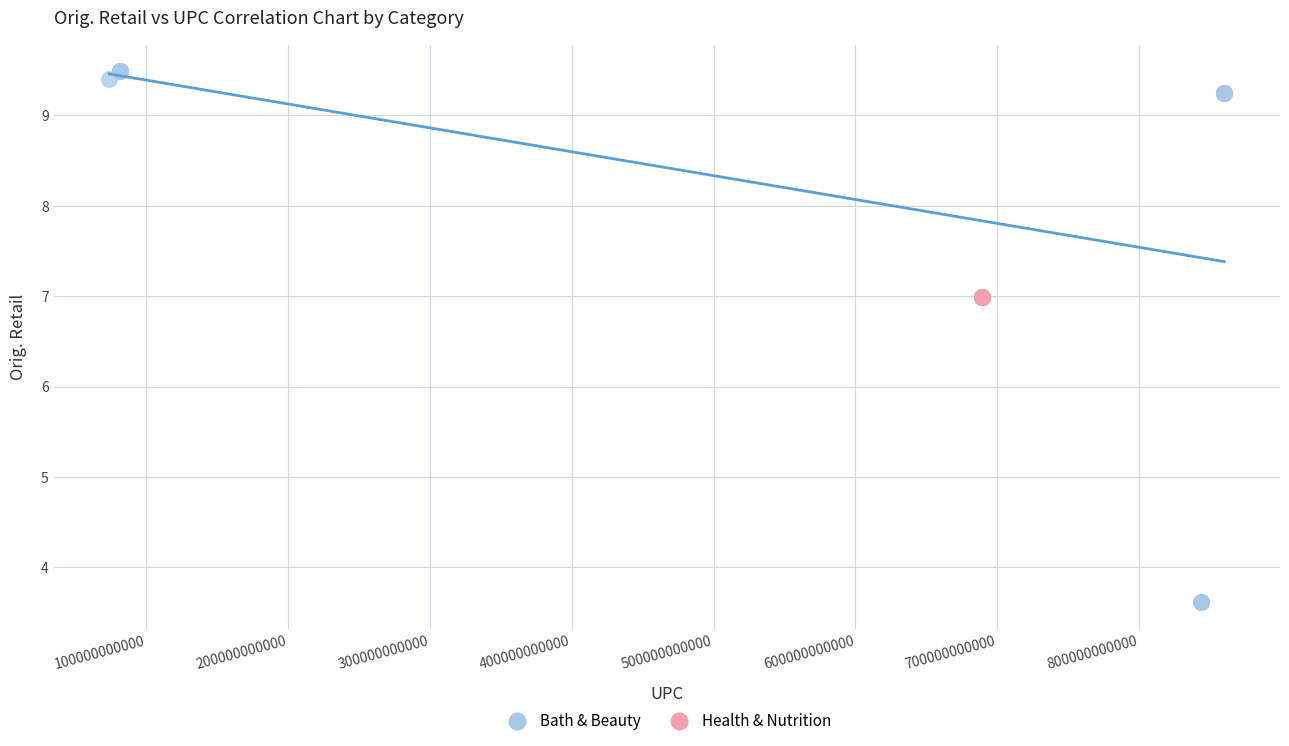

Which series contains the lowest Y value?

Bath & Beauty